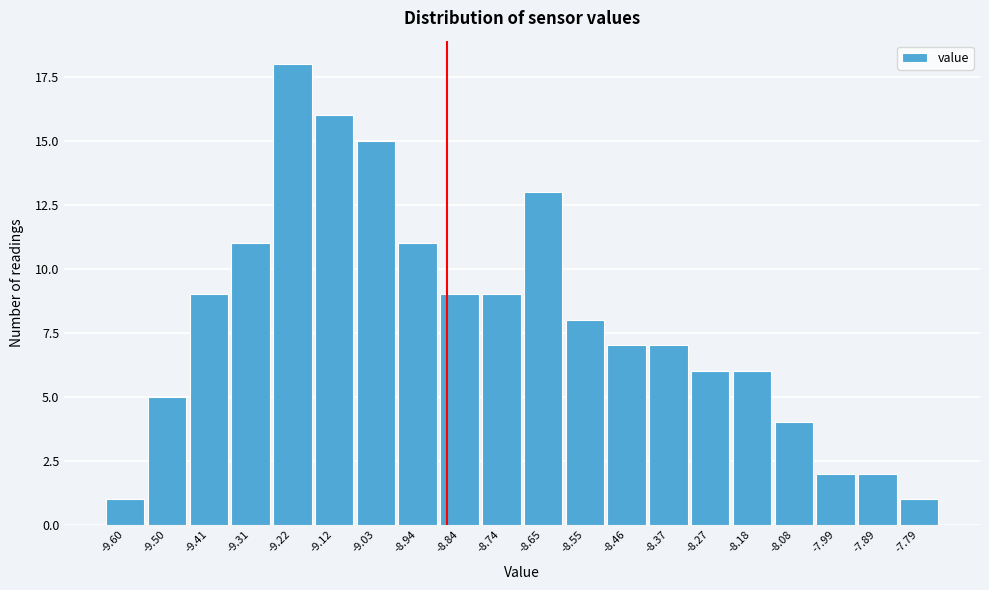

Reading left to right, list all the values displayed in this chart.

-9.60=1	-9.50=5	-9.41=9	-9.31=11	-9.22=18	-9.12=16	-9.03=15	-8.94=11	-8.84=9	-8.74=9	-8.65=13	-8.55=8	-8.46=7	-8.37=7	-8.27=6	-8.18=6	-8.08=4	-7.99=2	-7.89=2	-7.79=1